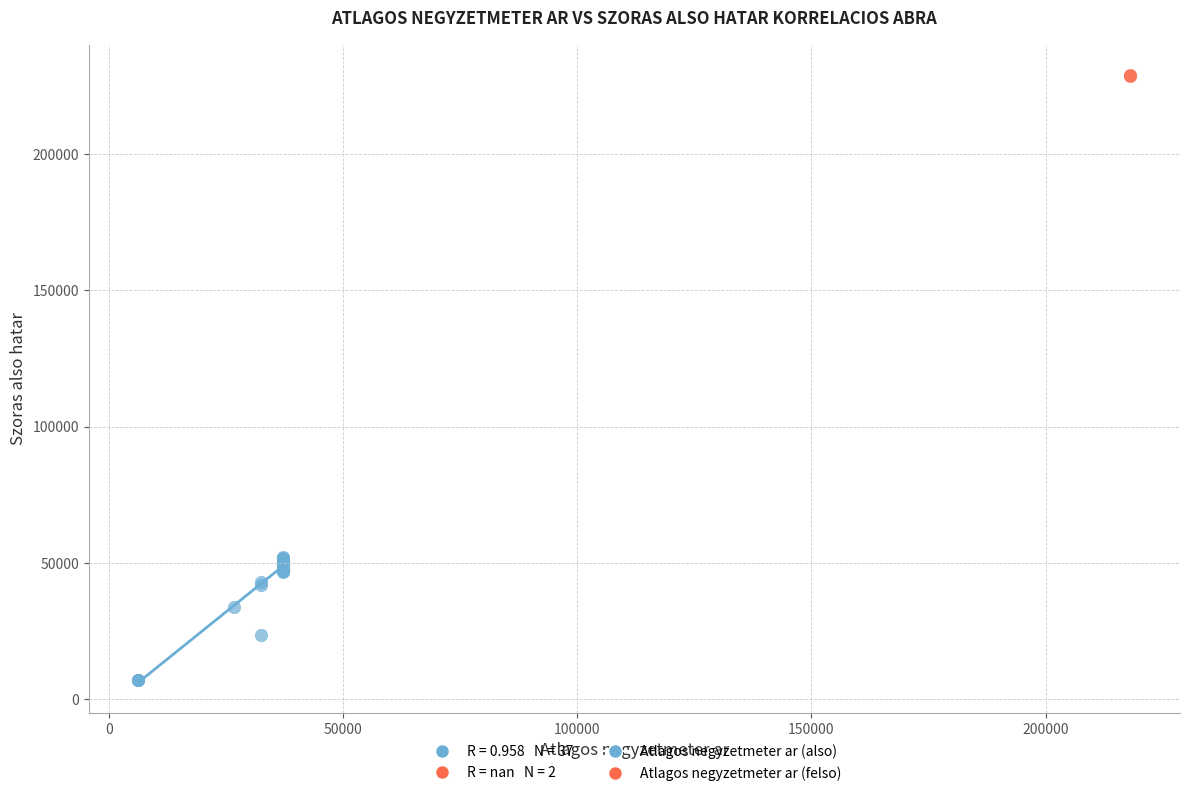

Which series contains the highest Y value?

Atlagos negyzetmeter ar (felso)